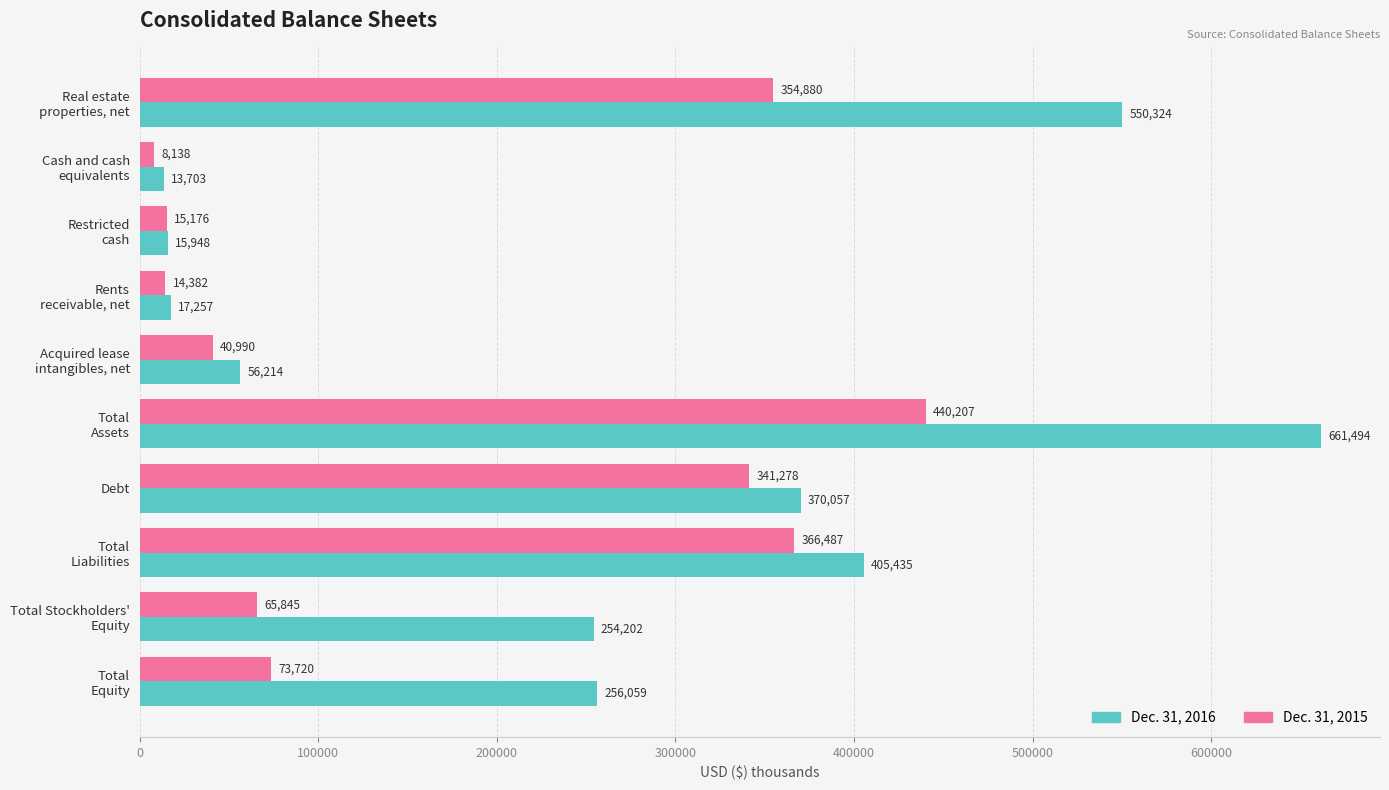

At which label is Dec. 31, 2016 closest to 337598?

Debt